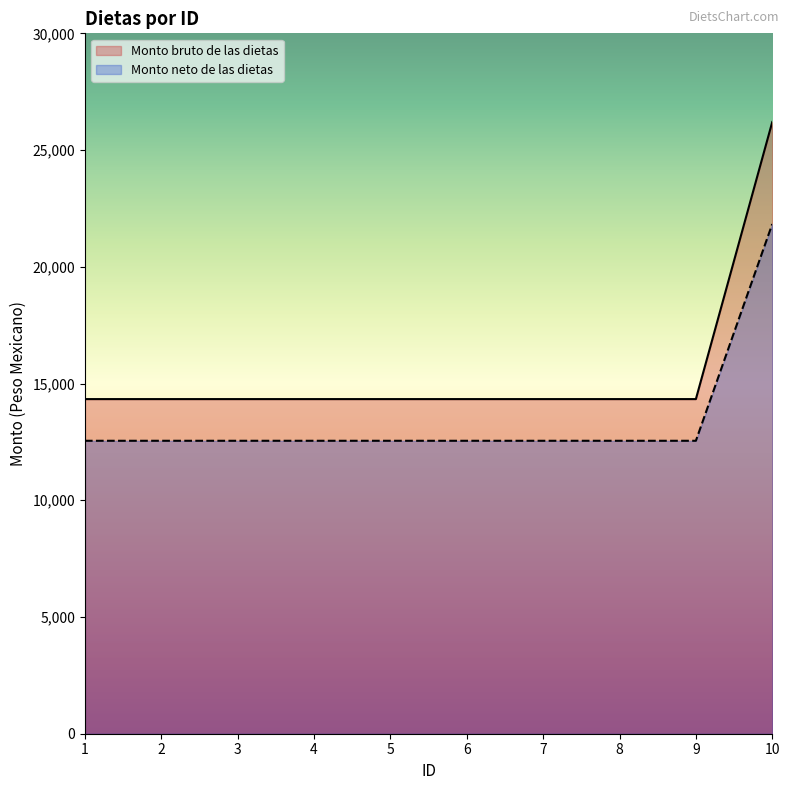

Reading right to left, transcribe all the data shown in this chart.

Monto bruto de las dietas: 10=26200.6	9=14333.1	8=14333.1	7=14333.1	6=14333.1	5=14333.1	4=14333.1	3=14333.1	2=14333.1	1=14333.1
Monto neto de las dietas: 10=21830.9	9=12547.9	8=12547.9	7=12547.9	6=12547.9	5=12547.9	4=12547.9	3=12547.9	2=12547.9	1=12547.9